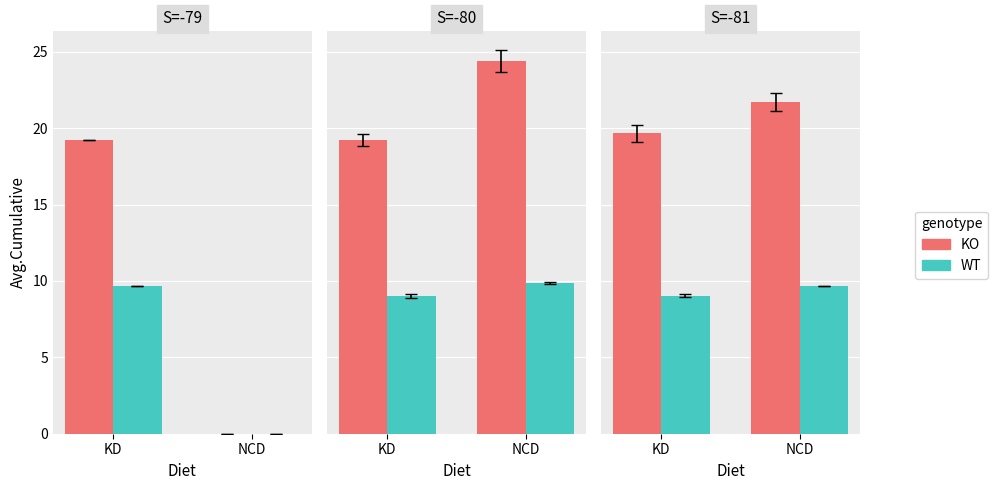

Reading right to left, extract all data points from this chart.

KO: NCD=21.7	KD=19.7
WT: NCD=9.7	KD=9.0